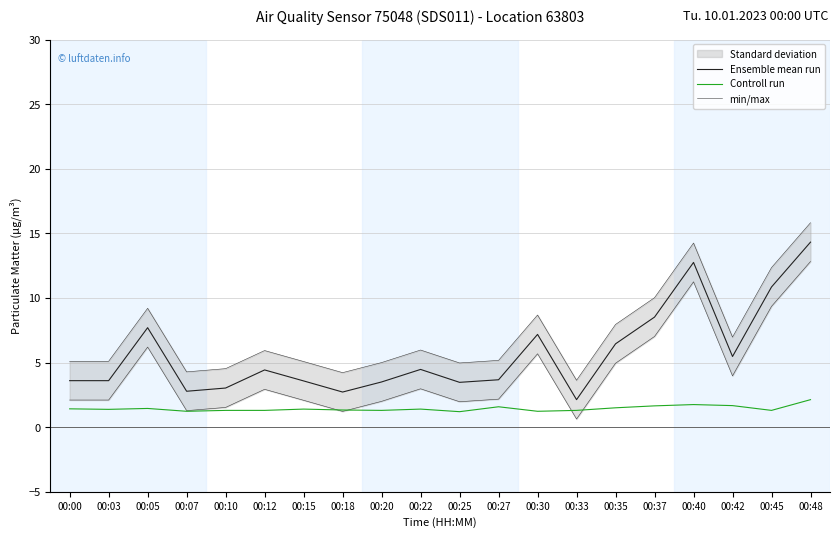

In Controll run, how many points are higher than both neighbors (excluding endpoints)?

5